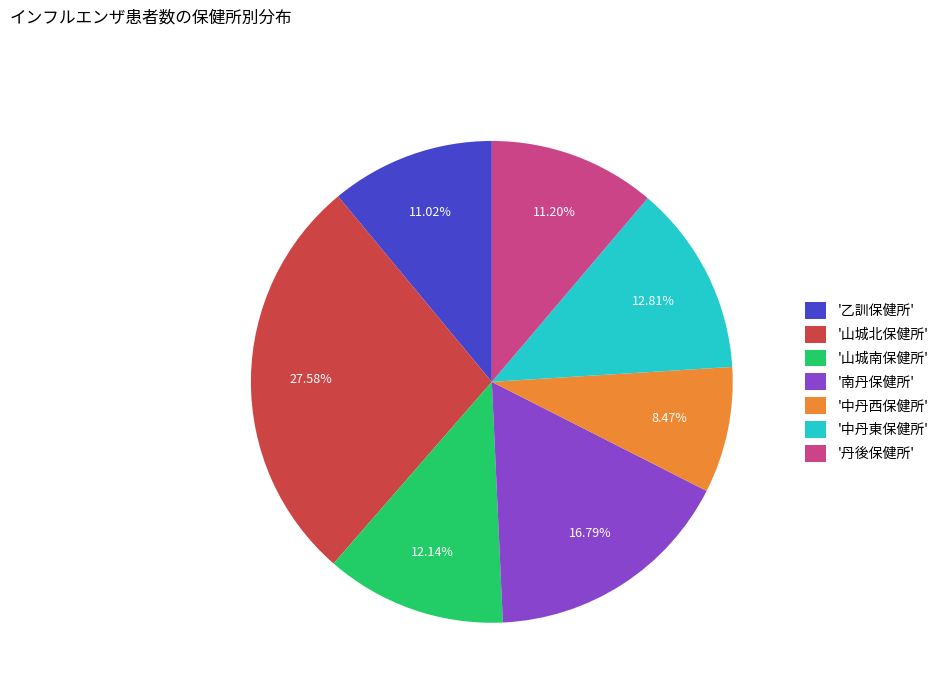

Is there any slice that represents more than half of the pie?

No